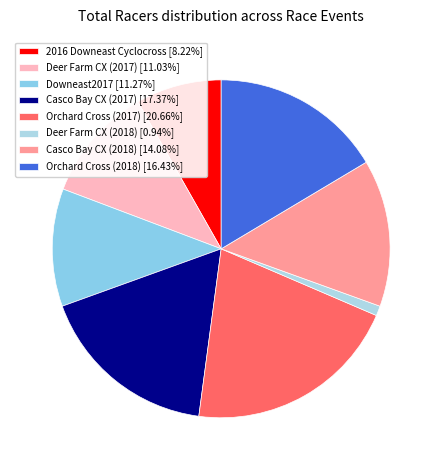

What is the change in value from 2016 Downeast Cyclocross to Downeast2017?

+13